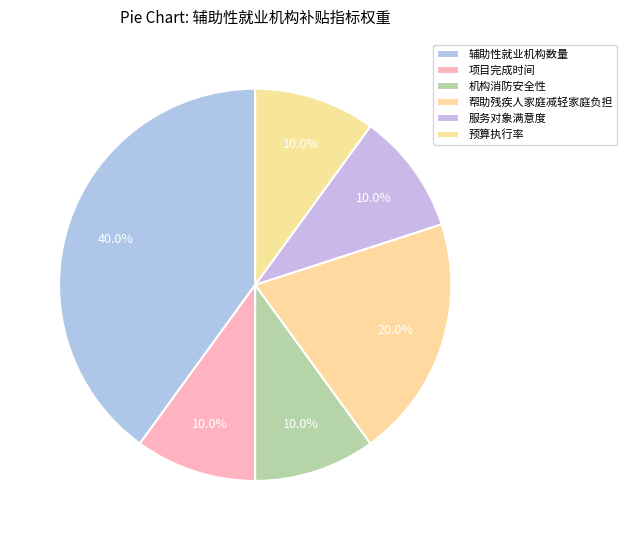

Count the number of slices in the pie.

6